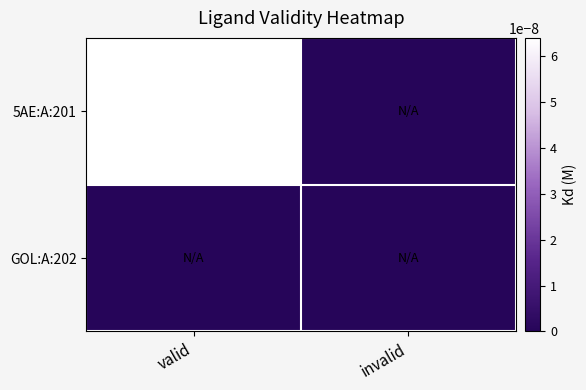

At which label is GOL:A:202 closest to 0?

valid